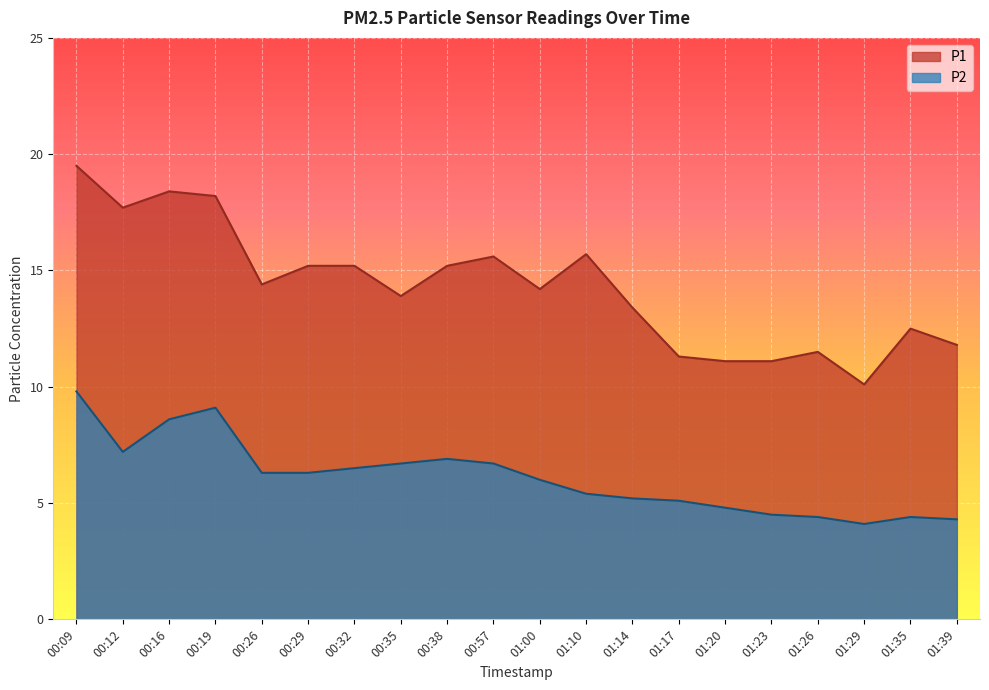

How many data points in P1 are less than 14?

9